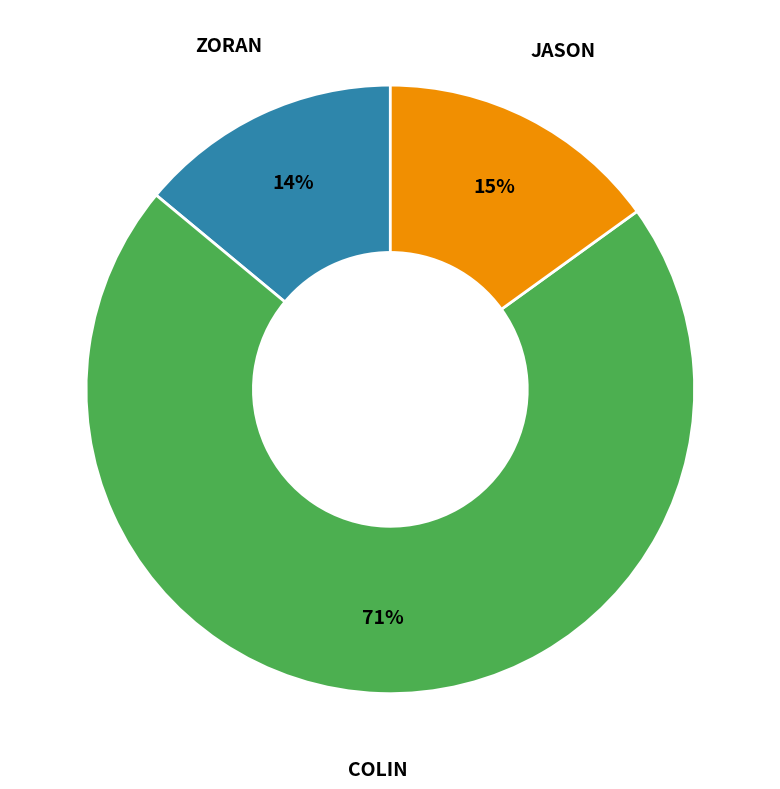

To the nearest percent, what is the difference between the largest and smallest slice percentages?

57%